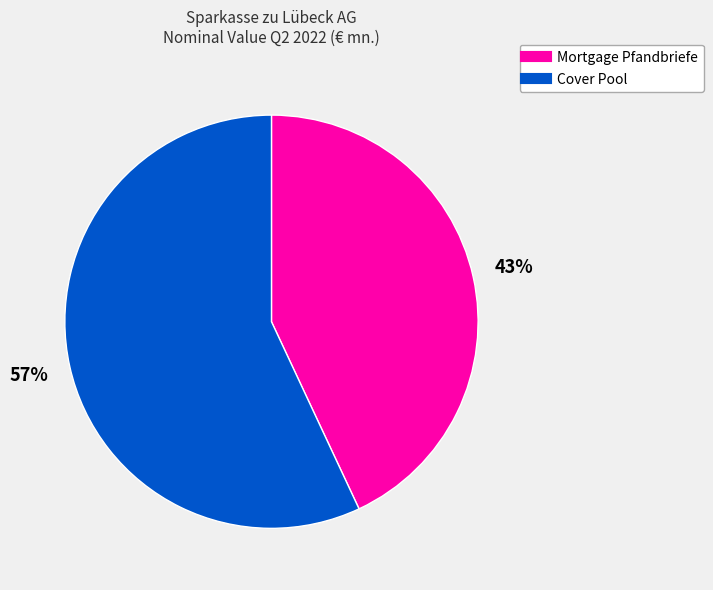

Approximately how many times larger is the value at Cover Pool compared to Mortgage Pfandbriefe?

1.3